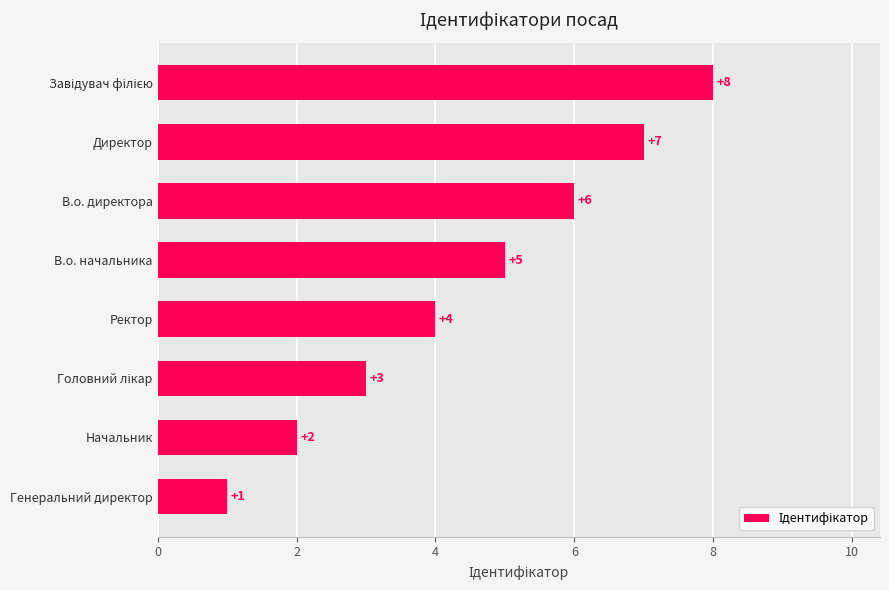

What is the change in value from Генеральний директор to Начальник?

+1